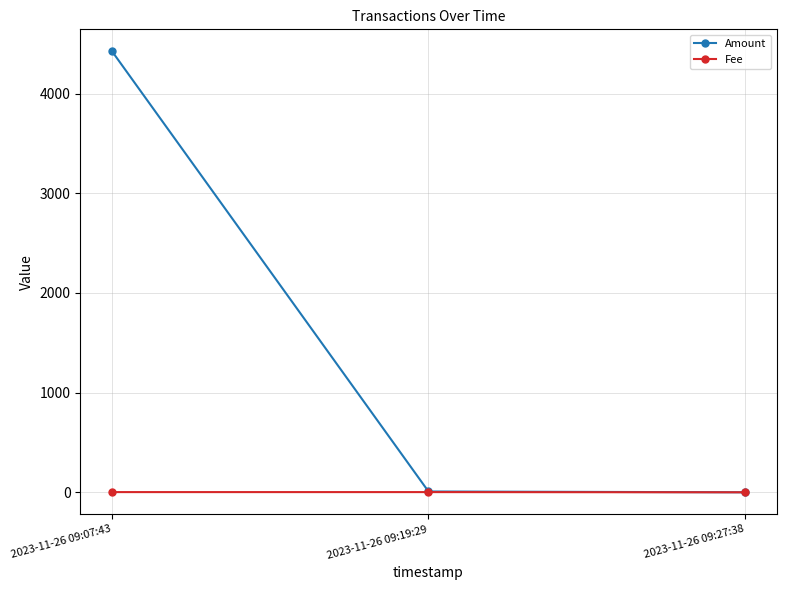

At which category does the chart reach its peak across all series?

2023-11-26 09:07:43